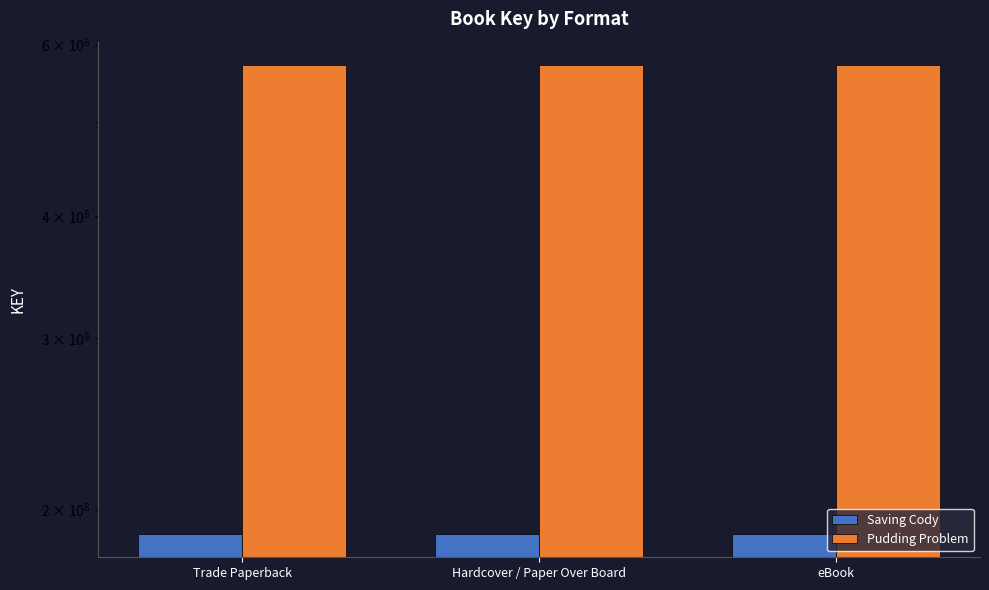

At which category is the sum across all series the highest?

Trade Paperback